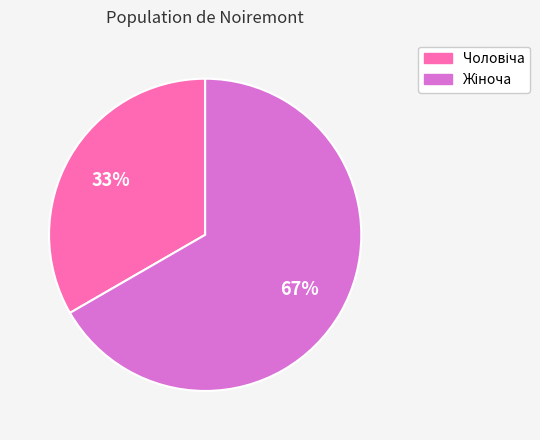

Count the number of slices in the pie.

2